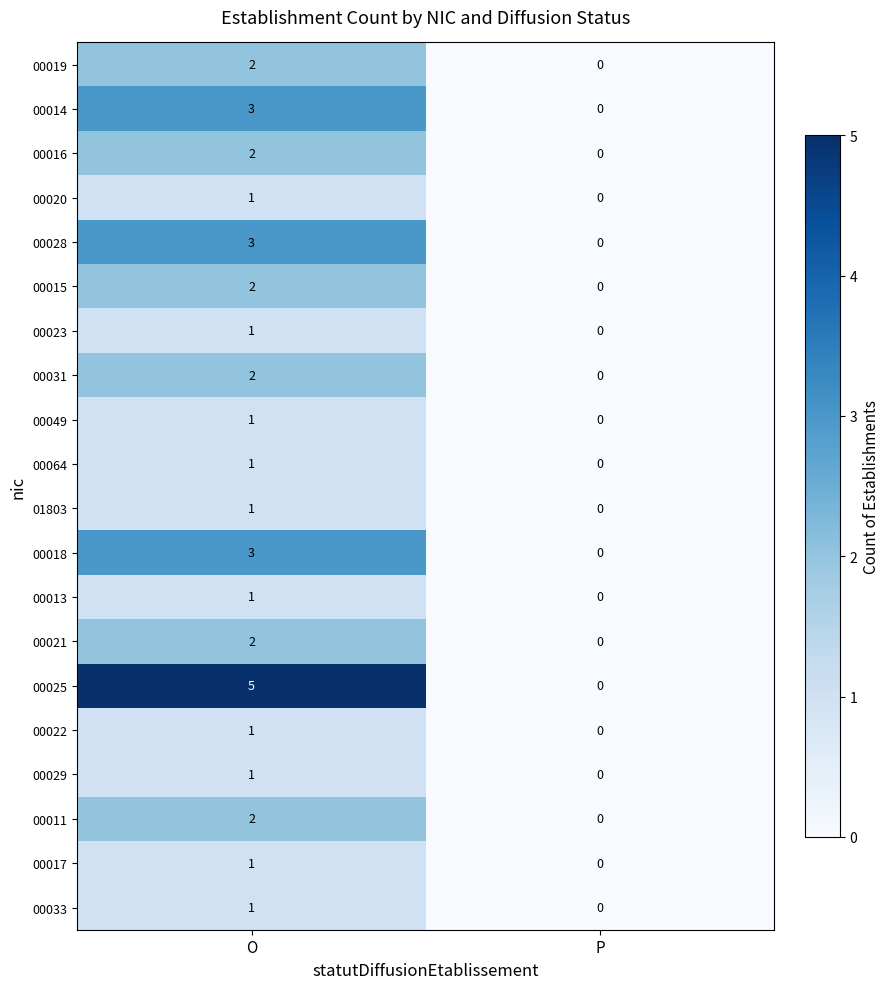

How many distinct data groups are displayed?

20